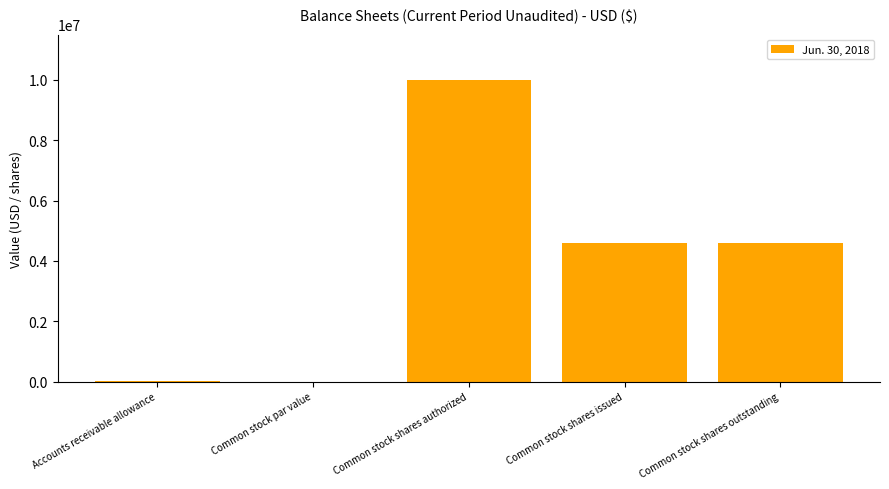

Count the number of categories in the chart.

5